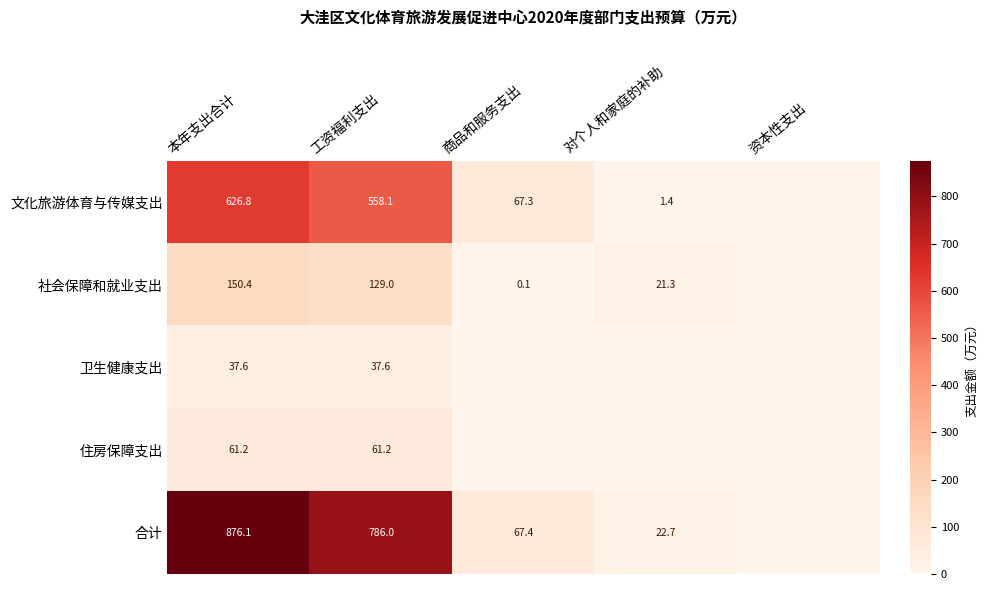

At which category does the chart reach its minimum across all series?

资本性支出